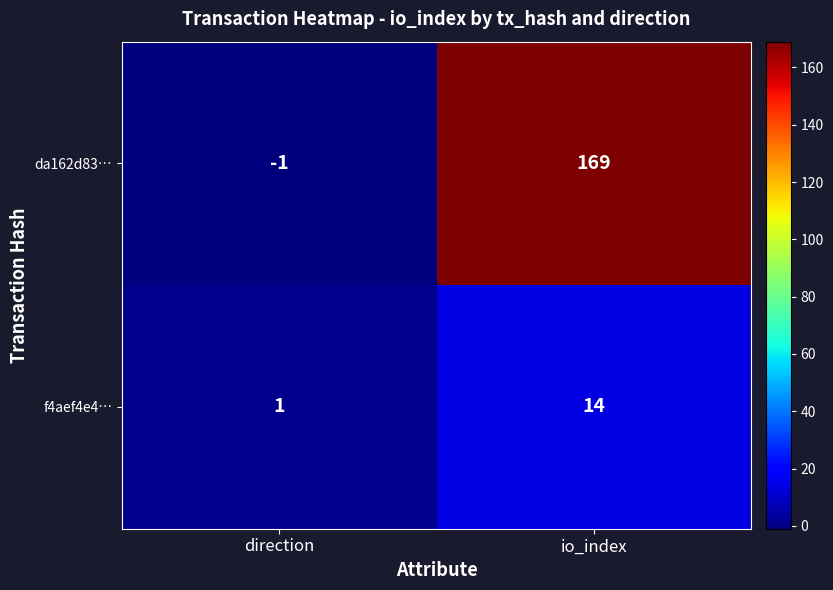

What is the sum of all f4aef4e4… values?

15